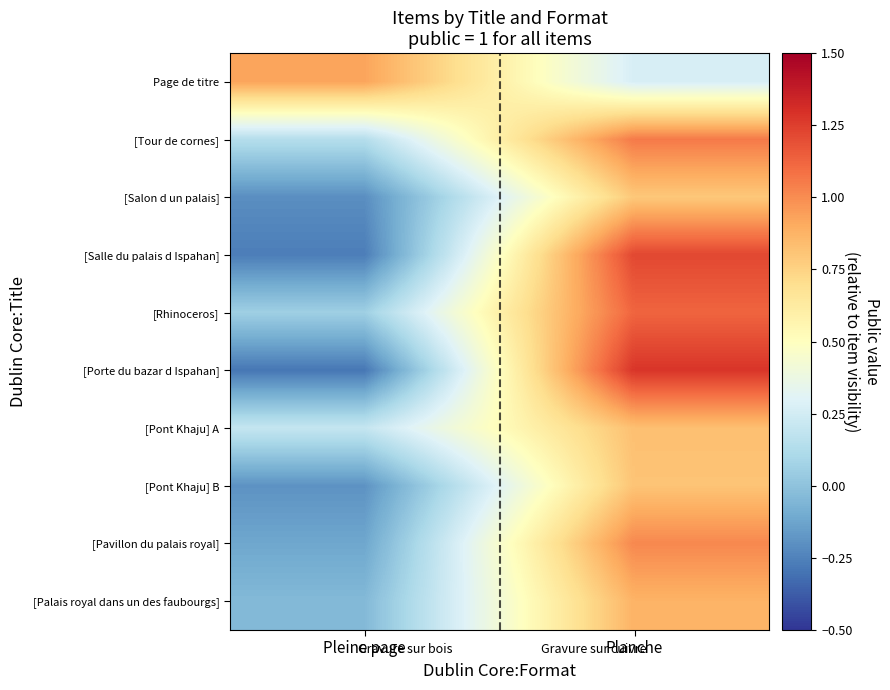

What is the greatest value displayed?

1.3